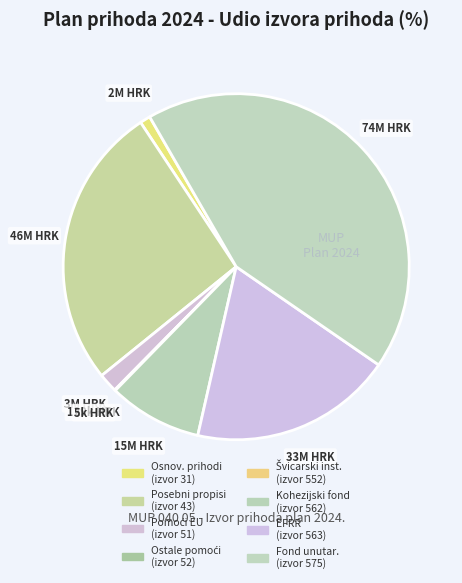

How many segments does this pie chart have?

8